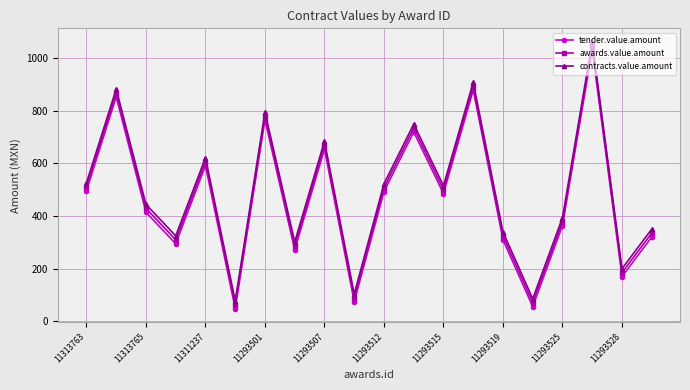

What is the value of the tender.value.amount point at the 16th from the left?

55.5